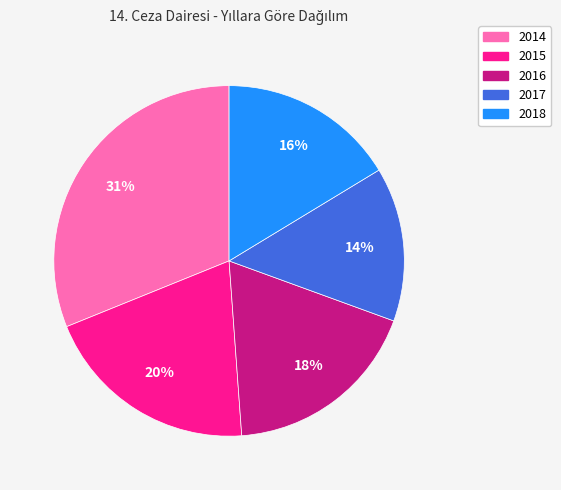

Approximately how many times larger is the value at 2017 compared to 2014?

0.5